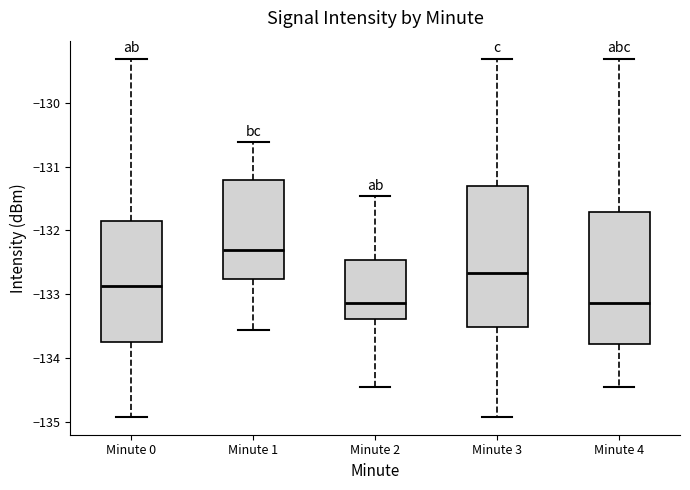

Comparing the boxes themselves (not the whiskers), which one is the tallest?

Minute 3